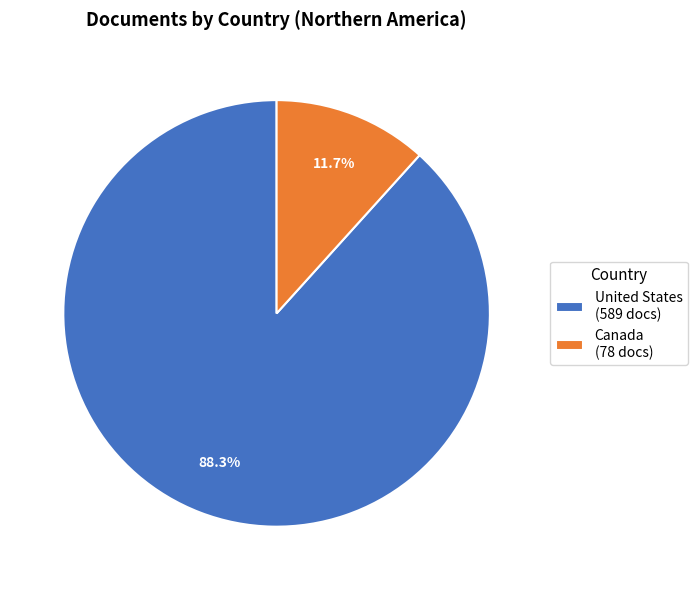

To the nearest percent, what is the difference between the United States and Canada slice percentages?

77%